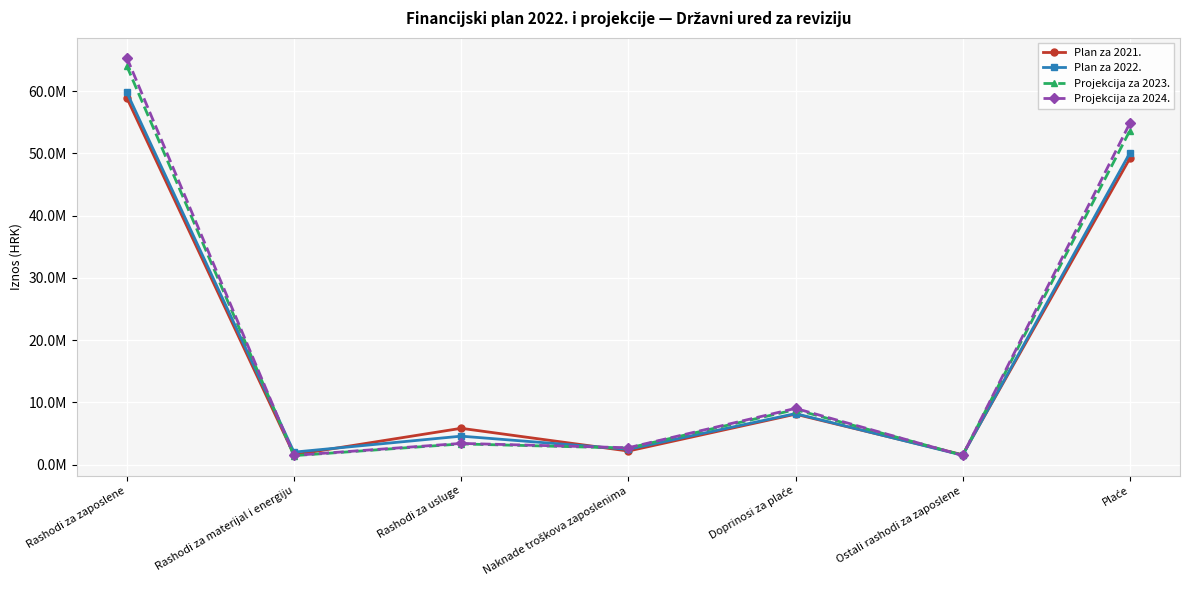

Which series has the largest total across all categories?

Projekcija za 2024.